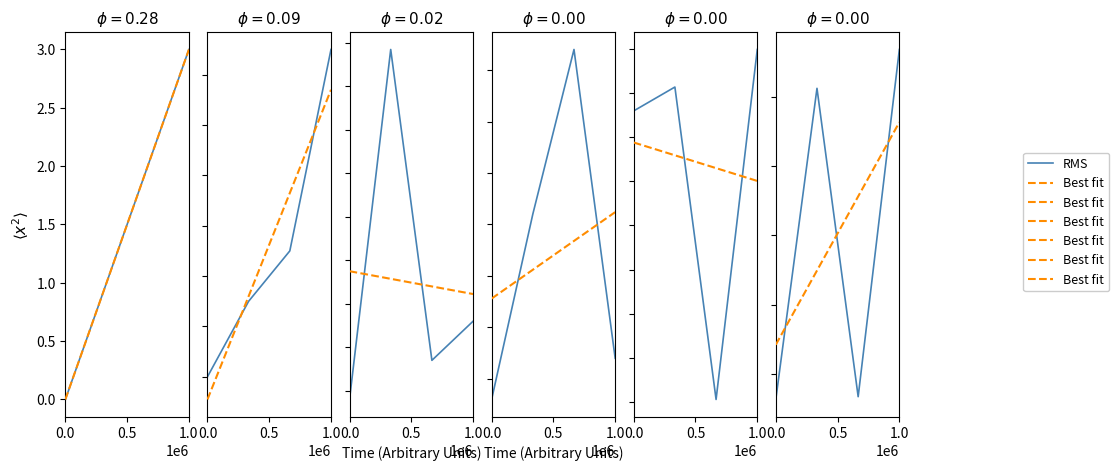

Which series changed the most between 1.0 and 3?

RMS